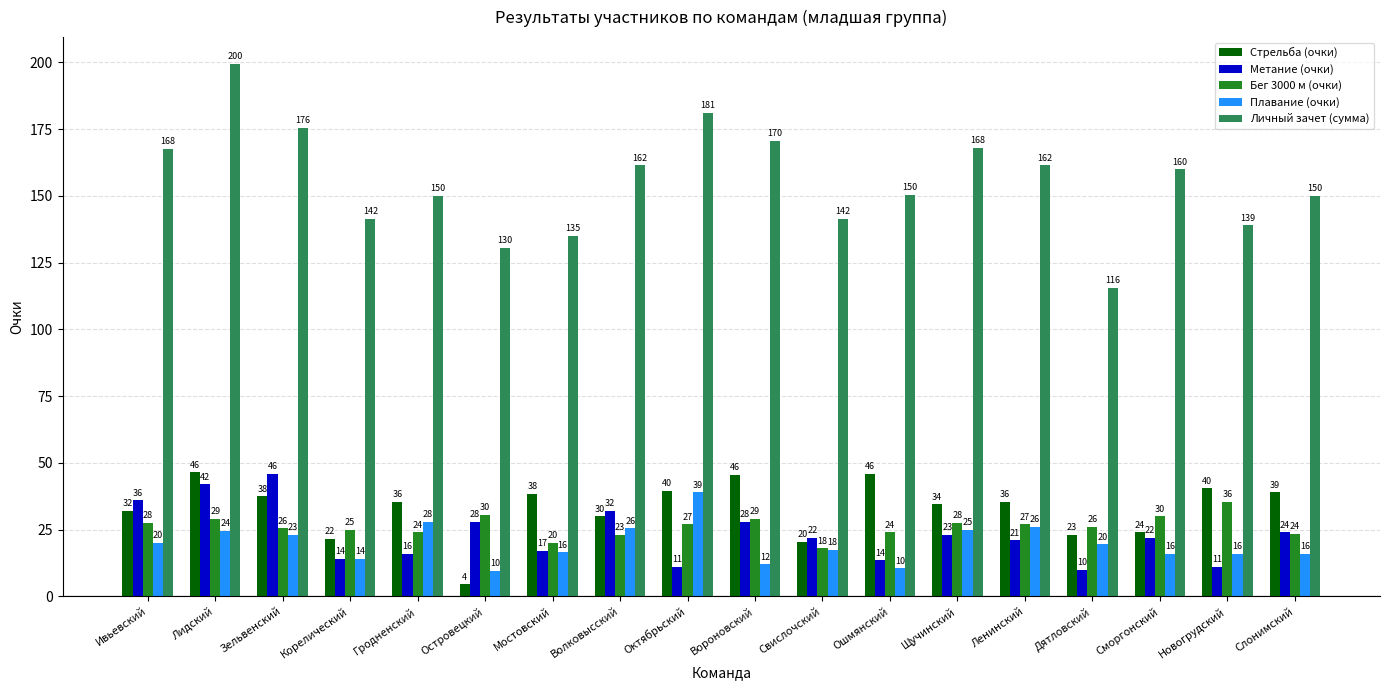

What value does the Метание (очки) series have at Ивьевский?

36.0